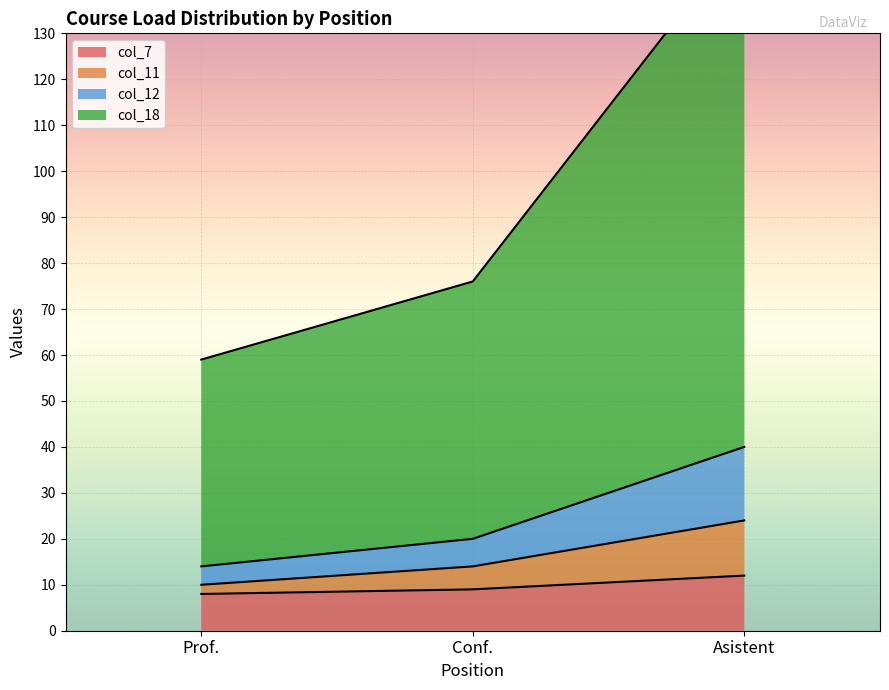

Is it true that col_7 equals 13 at Prof.?

False